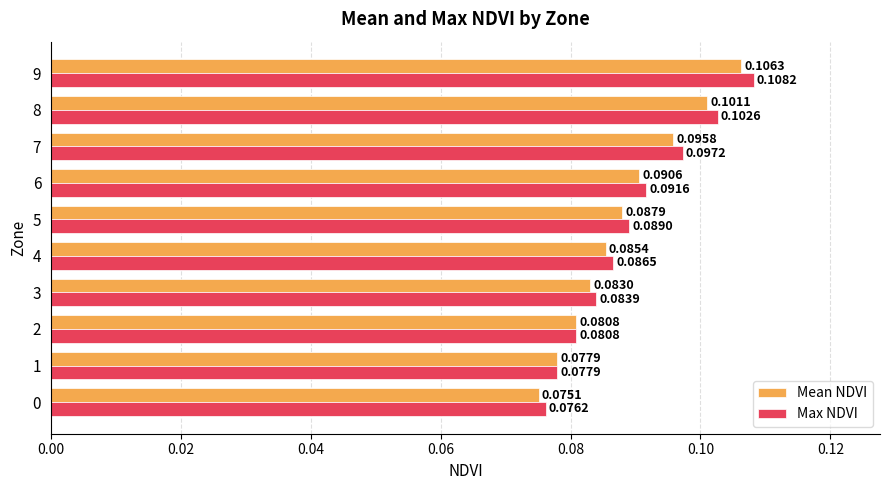

How many Max NDVI values are between 0 and 1?

10